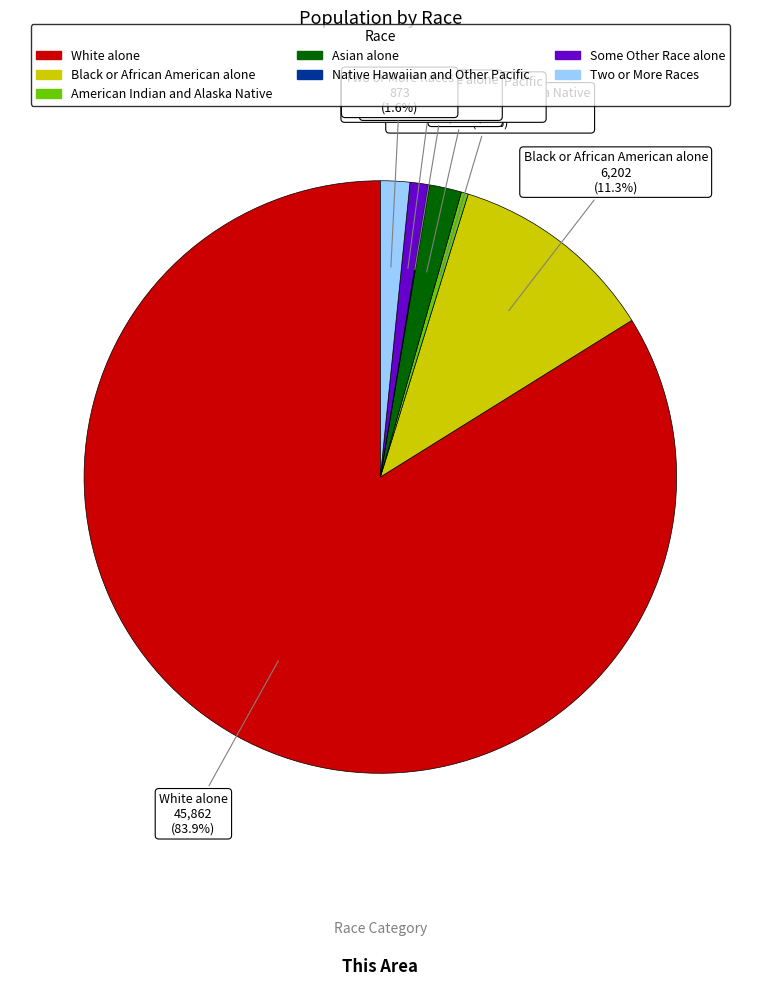

What is the largest slice in the pie chart?

White alone